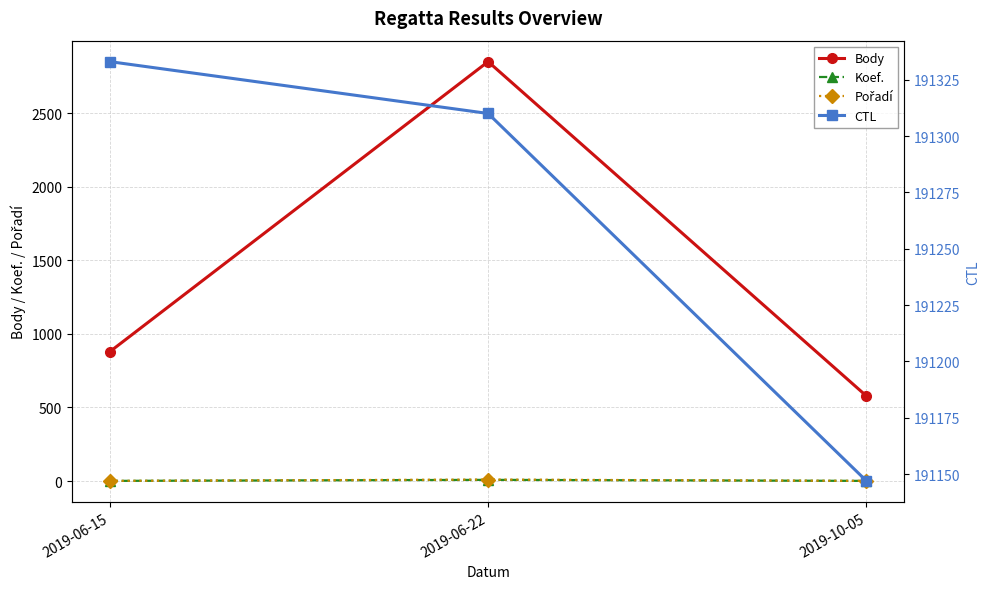

True or false: Pořadí has a value of 1 at 2019-06-15.

False